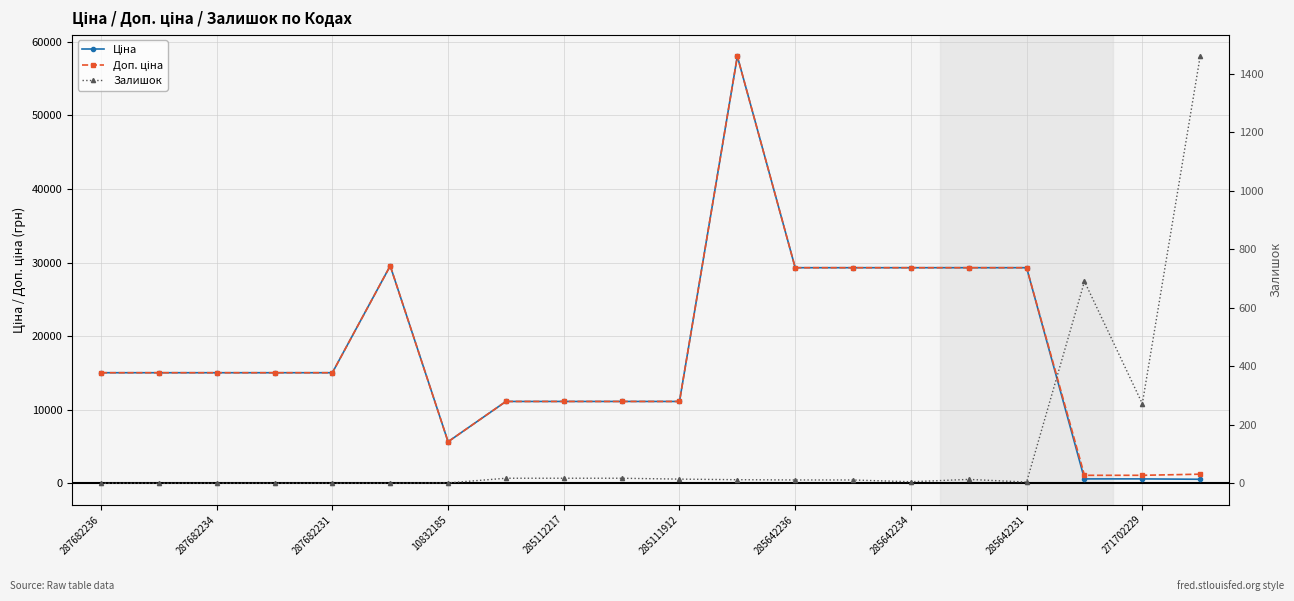

Is the value of Доп. ціна at 271702229 greater than the value of Залишок at 18?

Yes